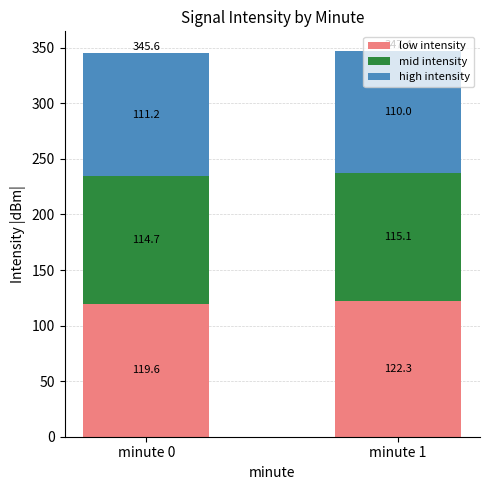

What is the total value across all series at minute 1?

347.4